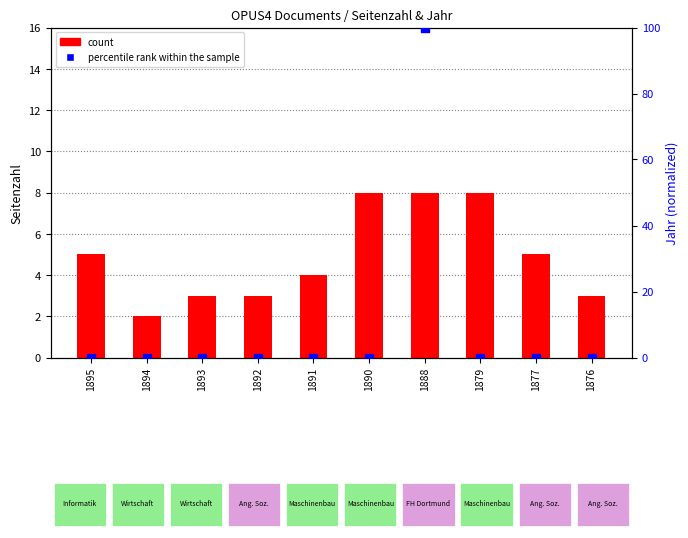

Is the value of percentile rank within the sample at 1888 greater than the value of count at 1892?

Yes